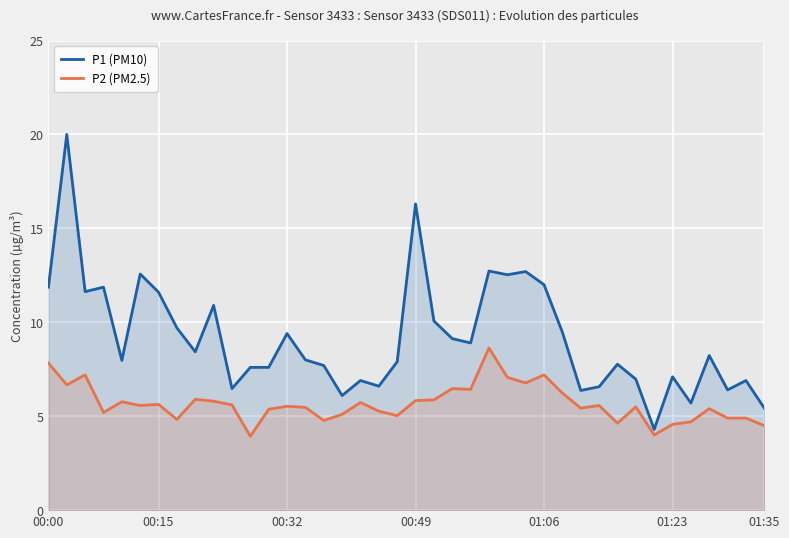

What is the difference between the maximum and minimum values in the P1 (PM10) series?

15.7